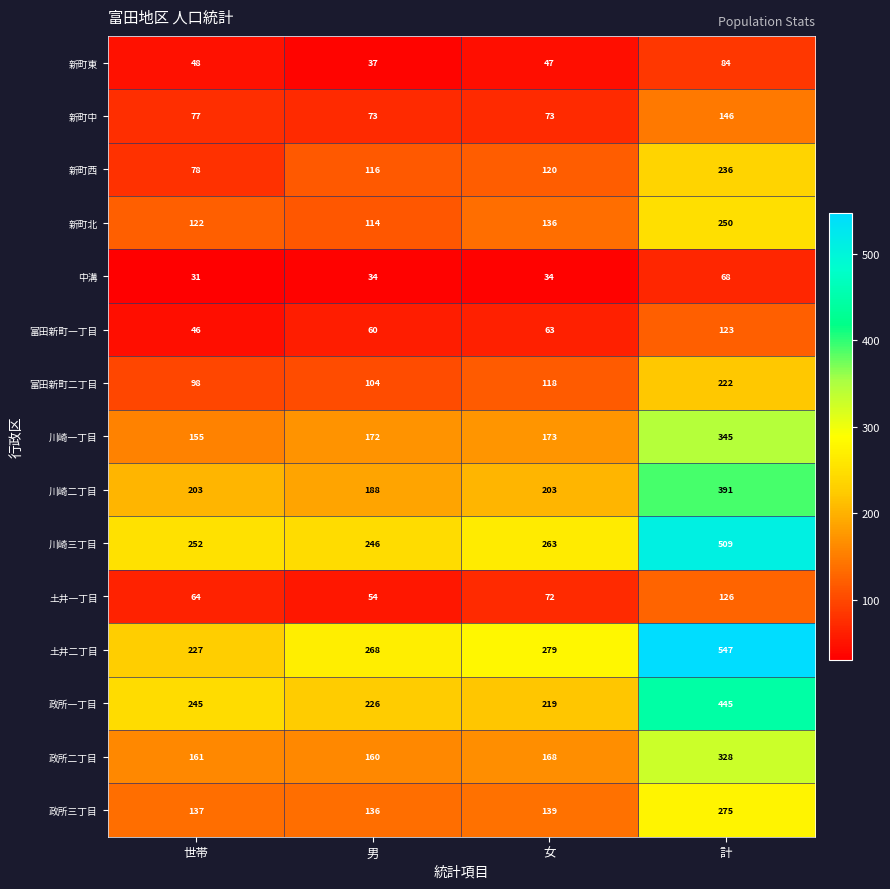

At which category is the sum across all series the highest?

計